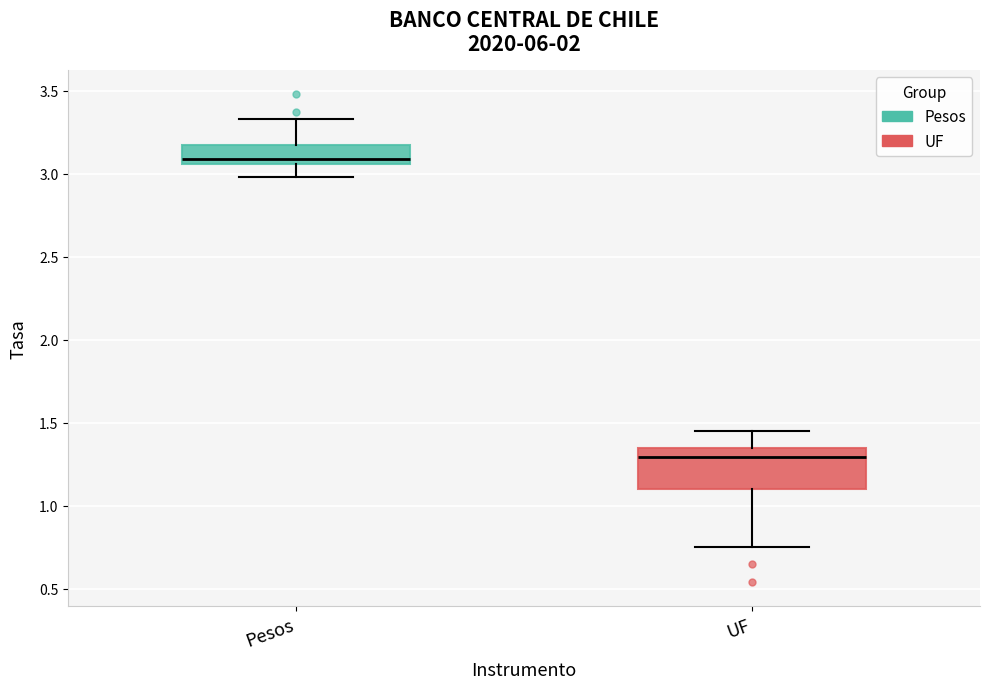

Which box is the tallest, from its lower edge to its upper edge?

UF